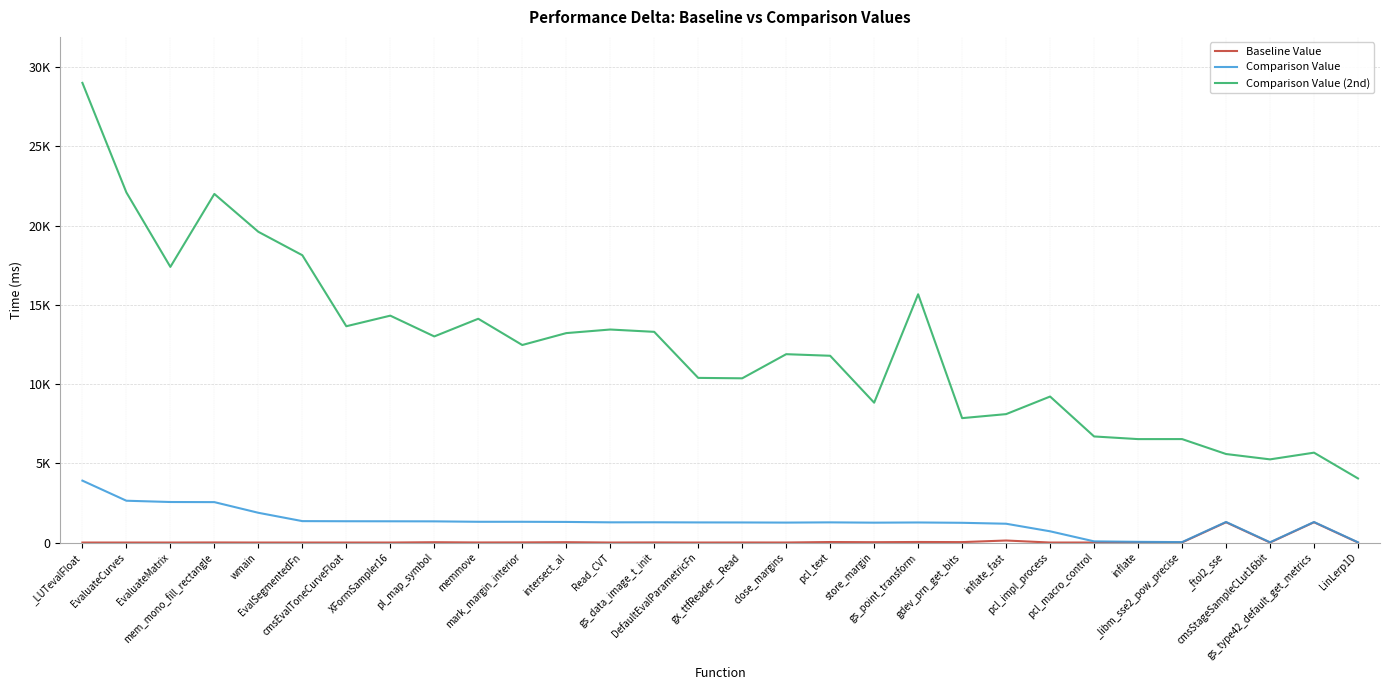

Which series has the largest total across all categories?

Comparison Value (2nd)